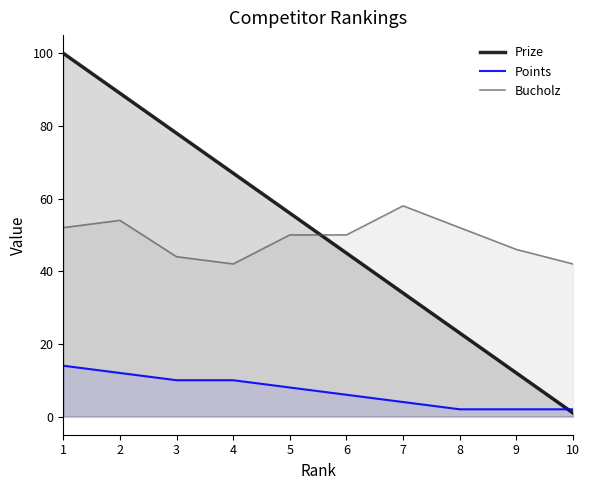

What is the smallest value displayed?

1